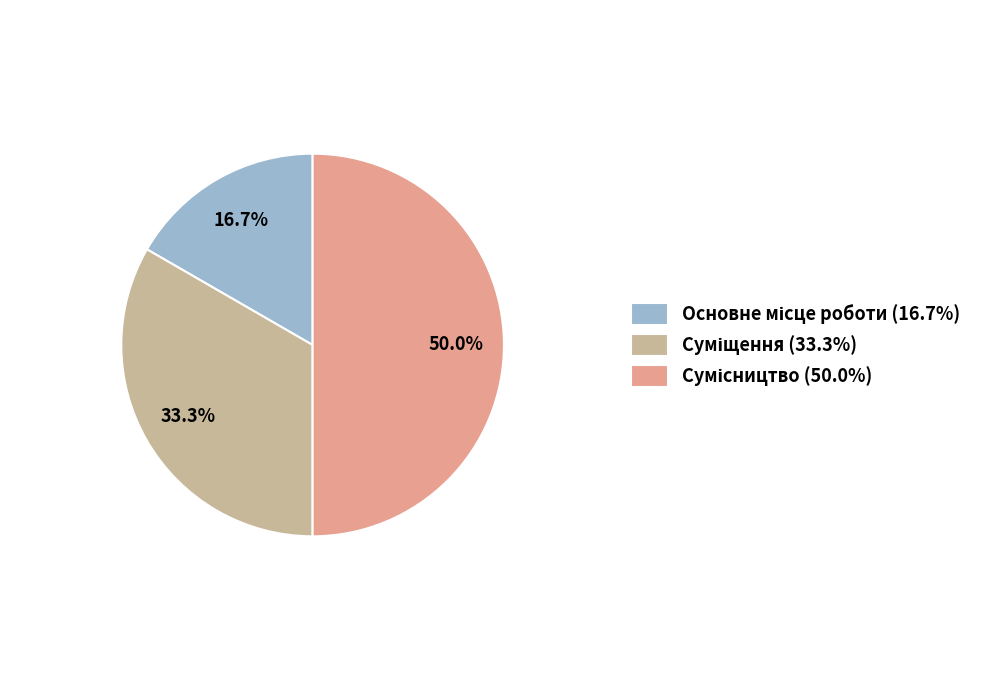

Rank the categories by value from highest to lowest.

Сумісництво, Суміщення, Основне місце роботи